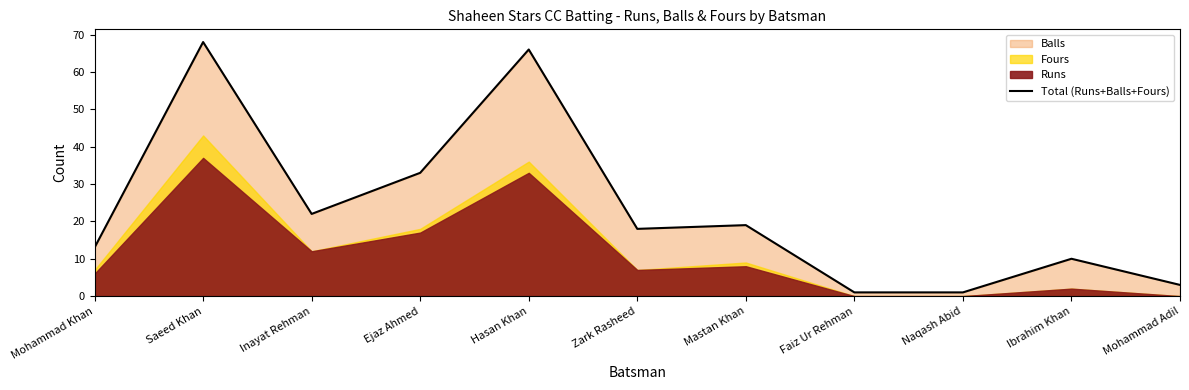

What is the difference between the values at Zark Rasheed and Faiz Ur Rehman?

17